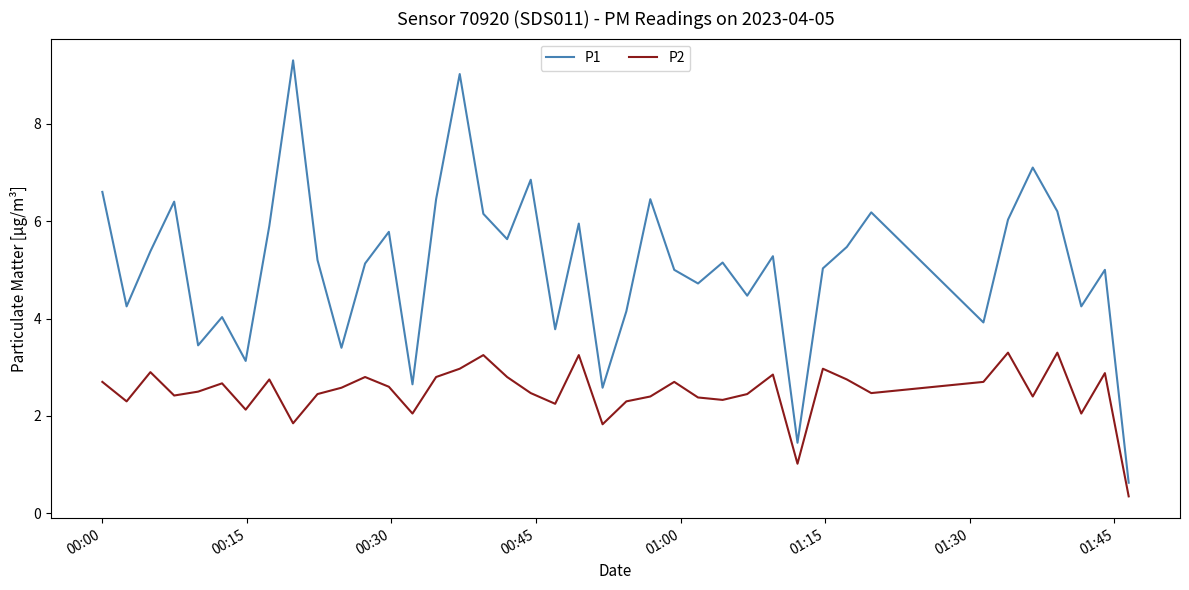

At how many categories does at least one series exceed 2?

38